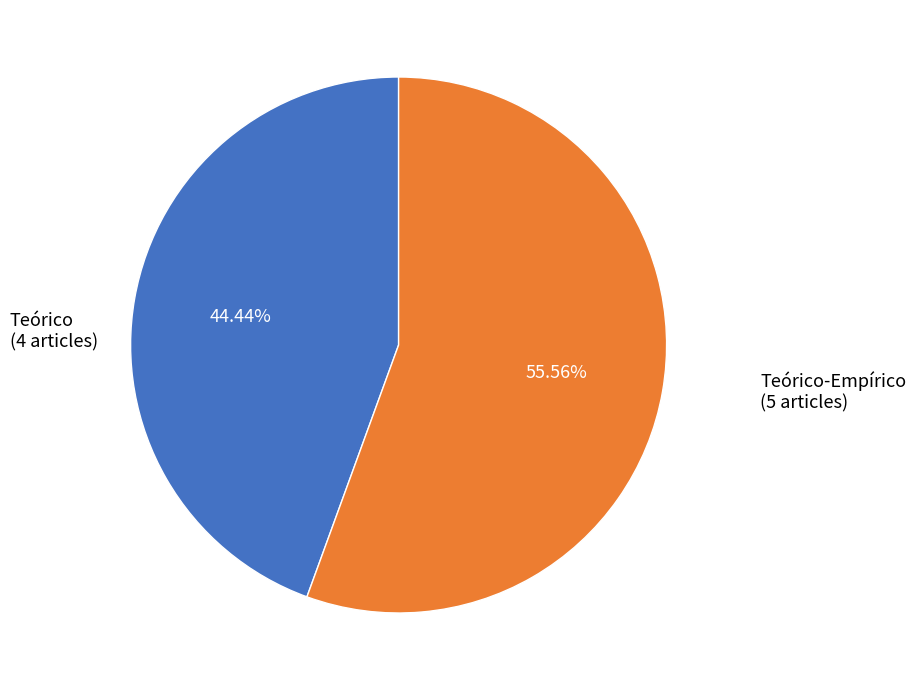

How many segments does this pie chart have?

2